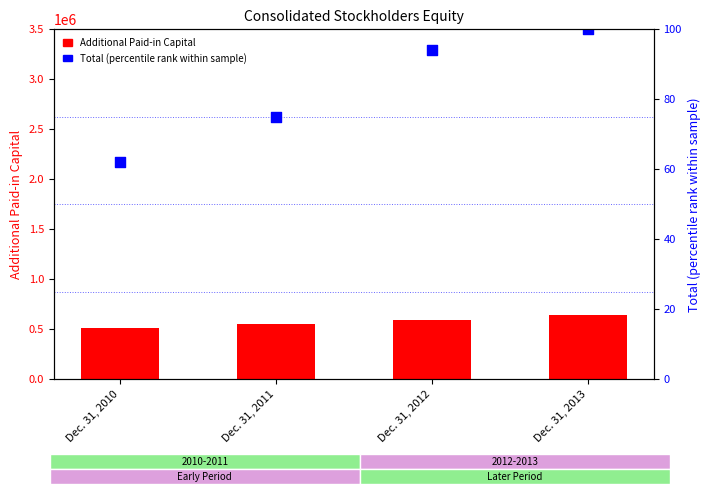

Which series contains the lowest Y value?

Total (percentile rank)